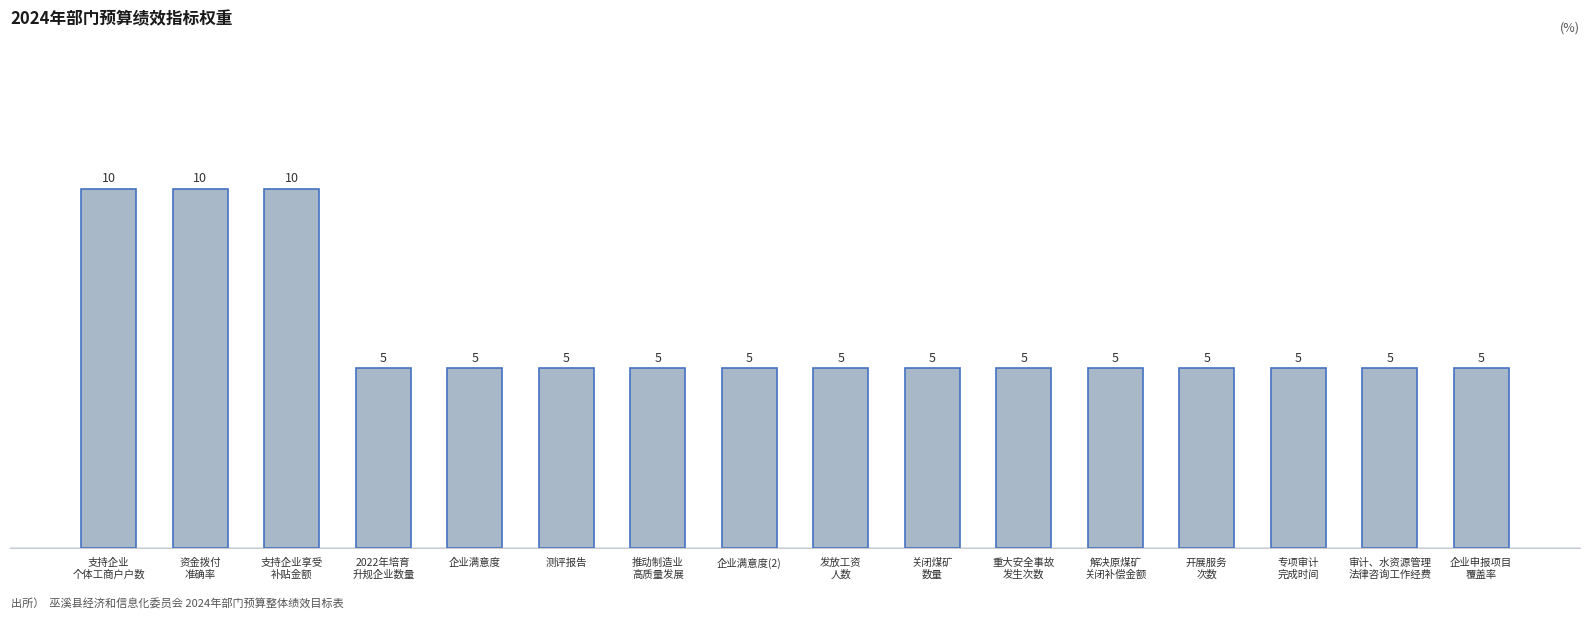

Reading left to right, what are all the values shown in this chart?

10	10	10	5	5	5	5	5	5	5	5	5	5	5	5	5